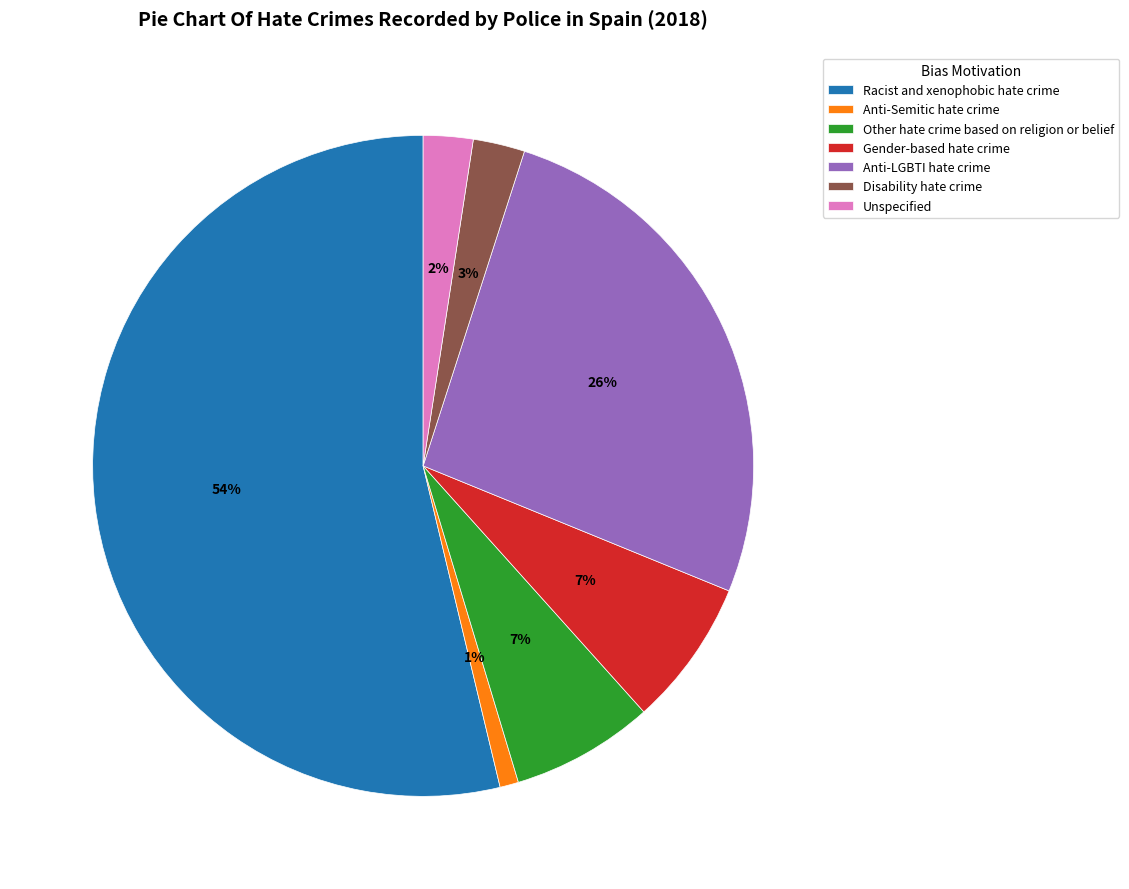

What percentage is the Anti-LGBTI hate crime slice, to the nearest percent?

26%